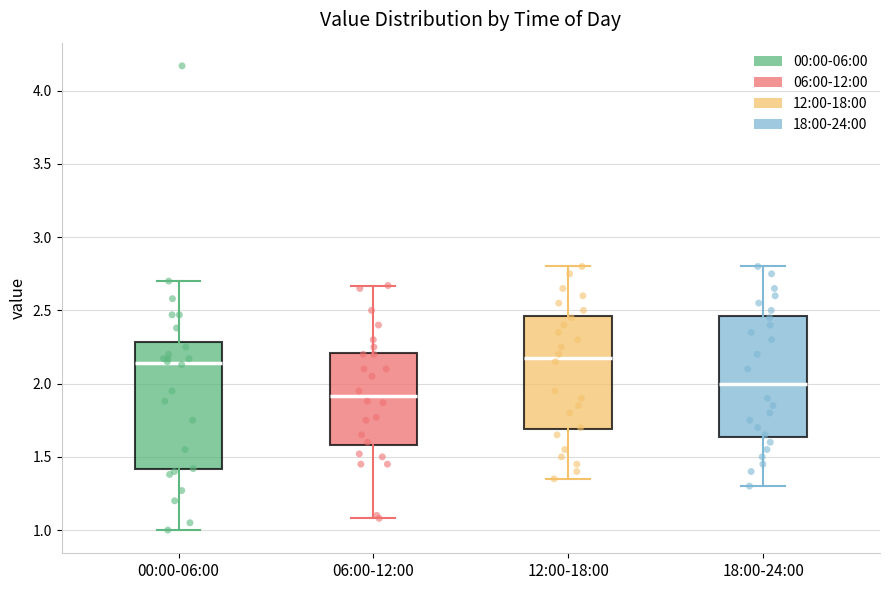

Reading left to right, transcribe this box plot: for each box, give where its median line is, the range the box spans, and where its two whiskers end, as read against the y-axis. The values are not printed on the chart, so give them approximately, as read against the axis.

00:00-06:00: median 2.15, box 1.40 to 2.30, whiskers 1.00 to 2.70
06:00-12:00: median 1.90, box 1.60 to 2.20, whiskers 1.10 to 2.65
12:00-18:00: median 2.20, box 1.70 to 2.45, whiskers 1.35 to 2.80
18:00-24:00: median 2.00, box 1.65 to 2.45, whiskers 1.30 to 2.80